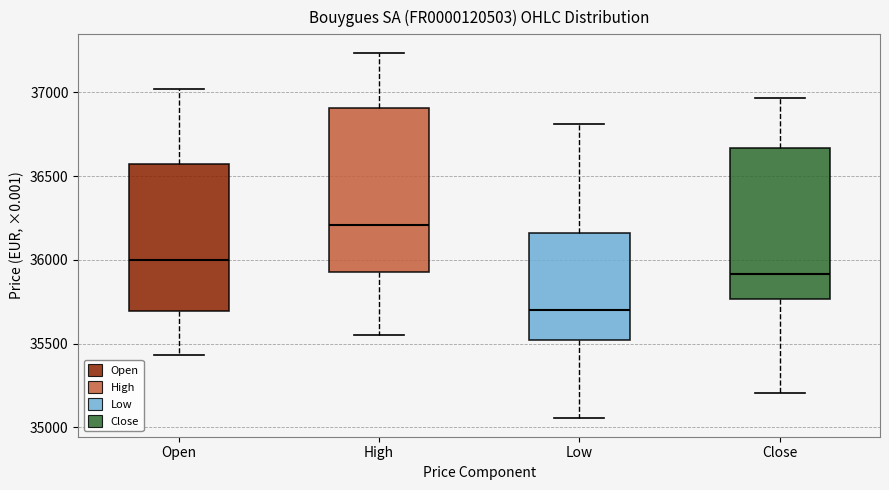

Reading left to right, read every box against the y-axis: the position of its median line, the range the box covers, and the ends of its whiskers. The values are not printed on the chart, so give them approximately, as read against the axis.

Open: median 36000, box 35700 to 36550, whiskers 35450 to 37000
High: median 36200, box 35950 to 36900, whiskers 35550 to 37250
Low: median 35700, box 35500 to 36150, whiskers 35050 to 36800
Close: median 35900, box 35750 to 36650, whiskers 35200 to 36950